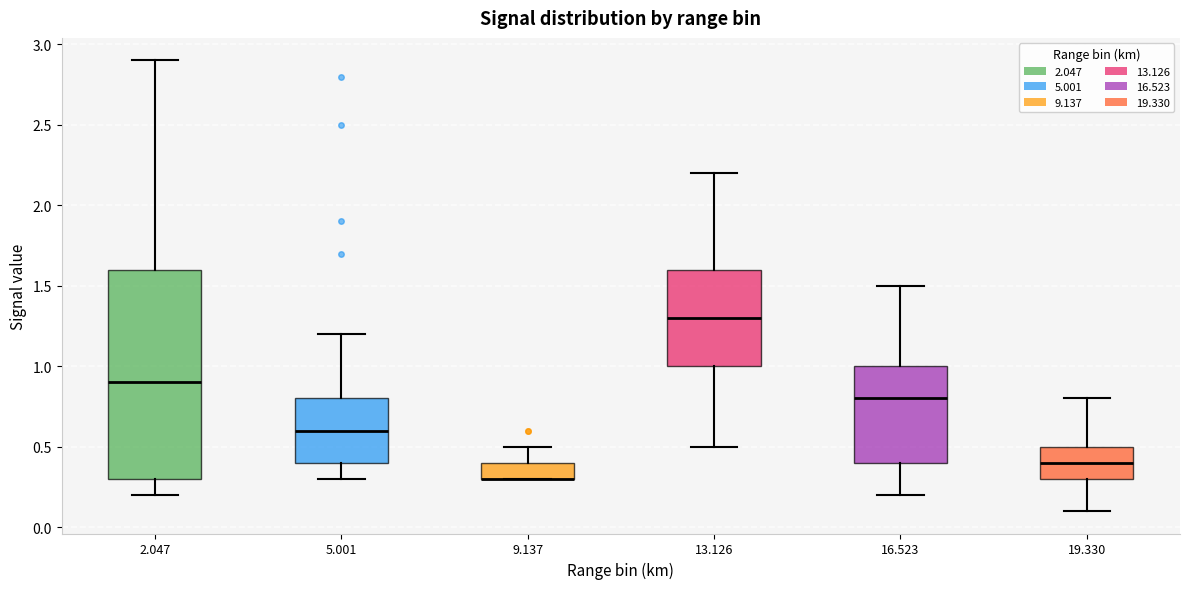

Which box is the tallest, from its lower edge to its upper edge?

2.047